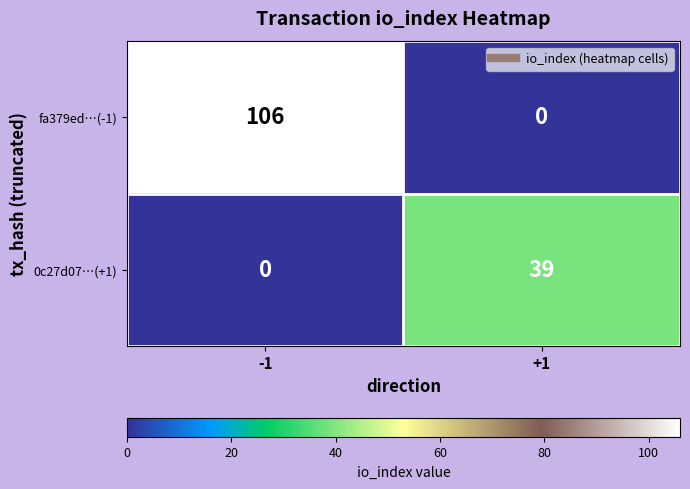

How many values in fa379ed…(-1) are above zero?

1